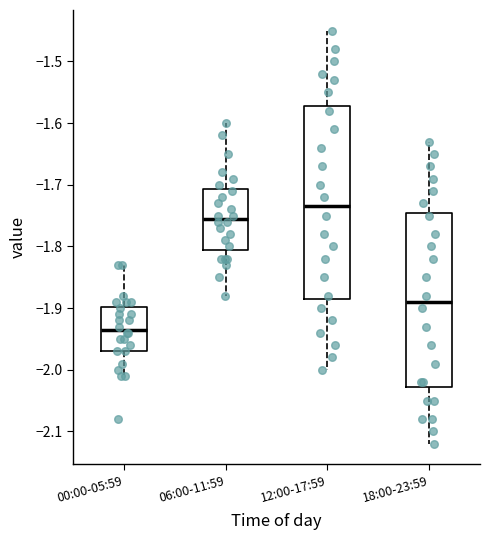

Reading left to right, transcribe this box plot: for each box, give where its median line is, the range the box spans, and where its two whiskers end, as read against the y-axis. The values are not printed on the chart, so give them approximately, as read against the axis.

00:00-05:59: median -1.93, box -1.97 to -1.90, whiskers -2.01 to -1.83
06:00-11:59: median -1.75, box -1.80 to -1.71, whiskers -1.88 to -1.60
12:00-17:59: median -1.73, box -1.88 to -1.57, whiskers -2.00 to -1.45
18:00-23:59: median -1.89, box -2.03 to -1.74, whiskers -2.12 to -1.63